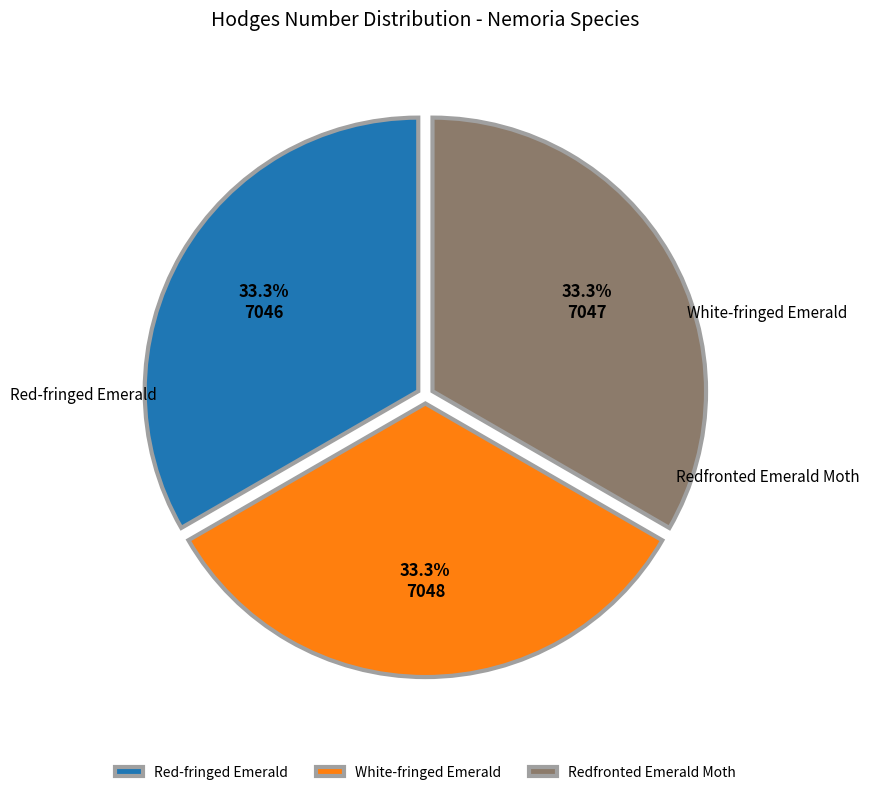

The Red-fringed Emerald slice represents 43% of the pie. True or false?

False